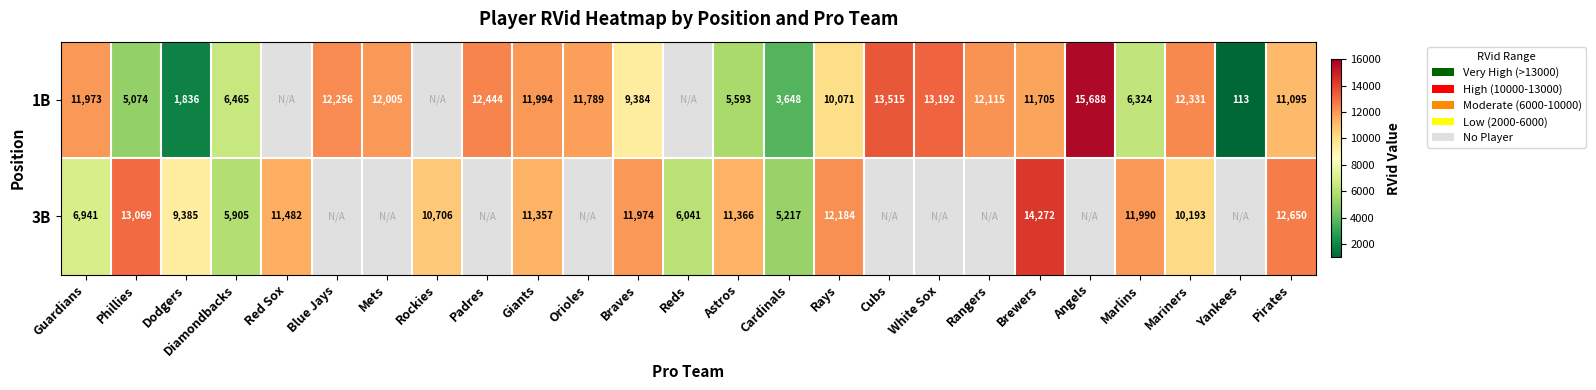

What is the difference between the highest and lowest values at Cardinals?

1569